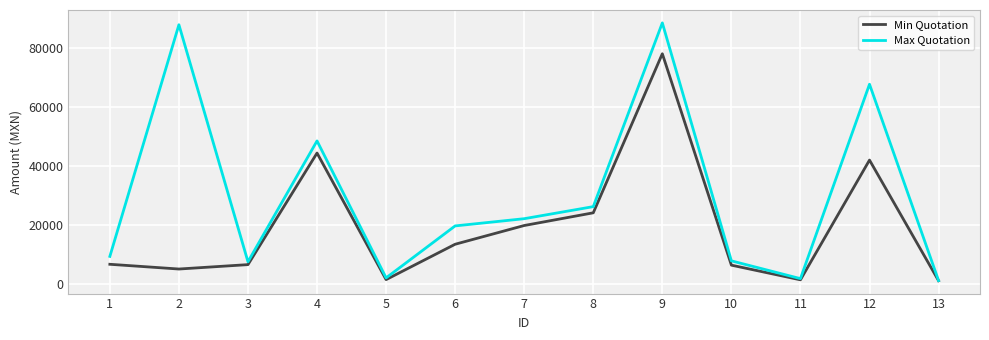

What are all the series names shown in the legend?

Min Quotation, Max Quotation